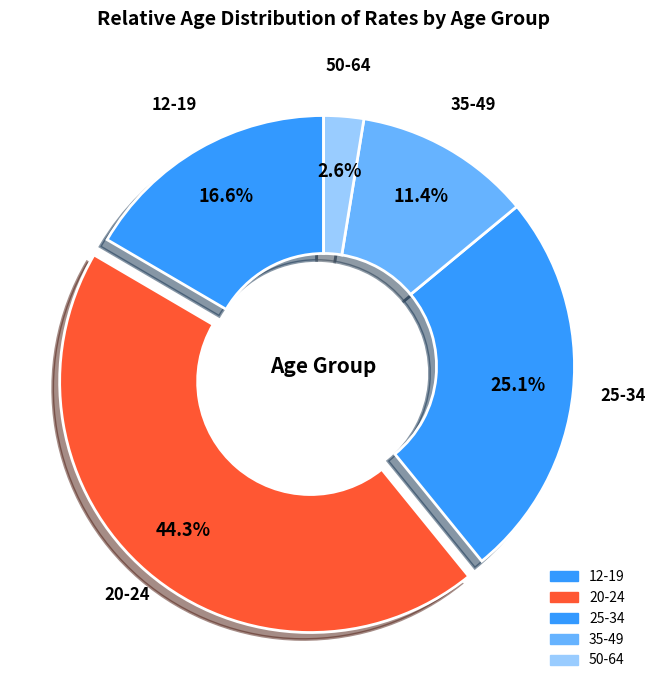

Count the number of slices in the pie.

5